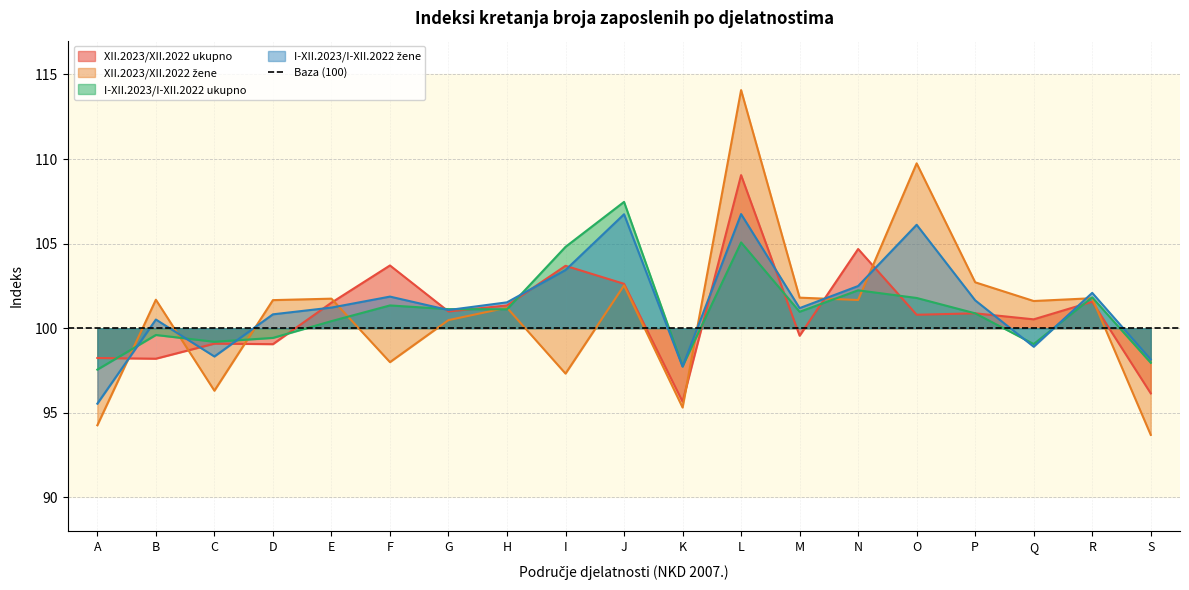

Reading left to right, transcribe all the data shown in this chart.

XII.2023/XII.2022 ukupno: A=98.2	B=98.2	C=99.1	D=99.1	E=101.5	F=103.7	G=101.0	H=101.3	I=103.7	J=102.6	K=95.7	L=109.1	M=99.6	N=104.7	O=100.8	P=100.9	Q=100.5	R=101.6	S=96.1
XII.2023/XII.2022 žene: A=94.3	B=101.7	C=96.3	D=101.7	E=101.7	F=98.0	G=100.5	H=101.2	I=97.3	J=102.5	K=95.3	L=114.1	M=101.8	N=101.7	O=109.7	P=102.7	Q=101.6	R=101.8	S=93.7
I-XII.2023/I-XII.2022 ukupno: A=97.6	B=99.6	C=99.2	D=99.4	E=100.4	F=101.3	G=101.1	H=101.1	I=104.8	J=107.5	K=97.8	L=105.1	M=101.0	N=102.2	O=101.8	P=100.9	Q=99.1	R=101.8	S=98.0
I-XII.2023/I-XII.2022 žene: A=95.5	B=100.5	C=98.3	D=100.8	E=101.2	F=101.9	G=101.1	H=101.5	I=103.4	J=106.7	K=97.7	L=106.7	M=101.2	N=102.5	O=106.1	P=101.6	Q=98.9	R=102.1	S=98.2